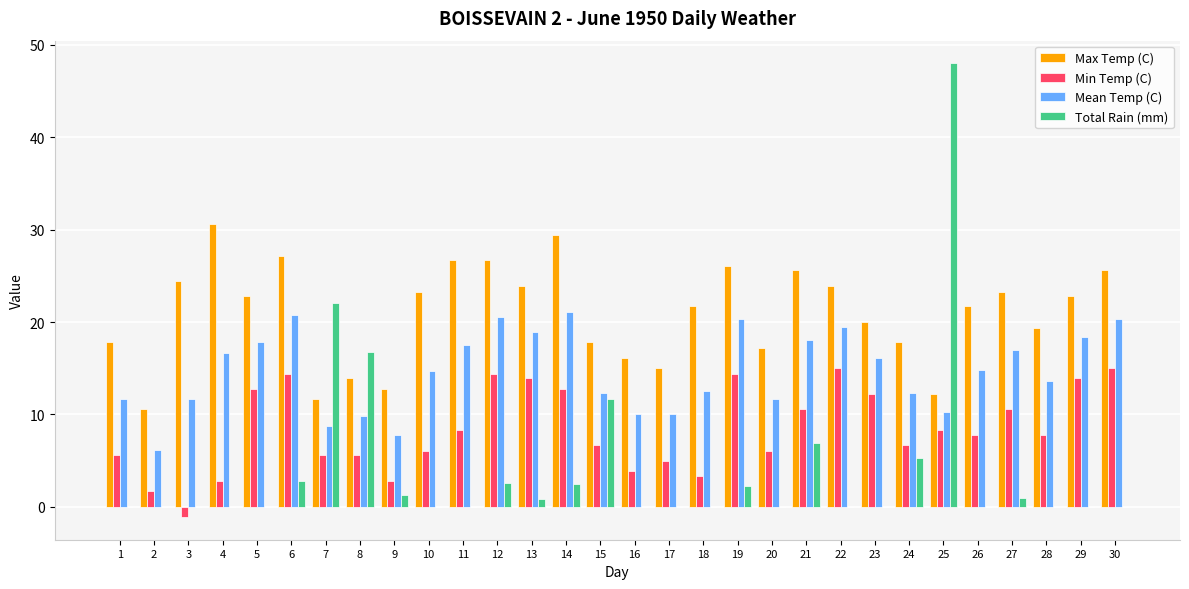

True or false: Min Temp (C) has a value of 11.3 at 15.

False